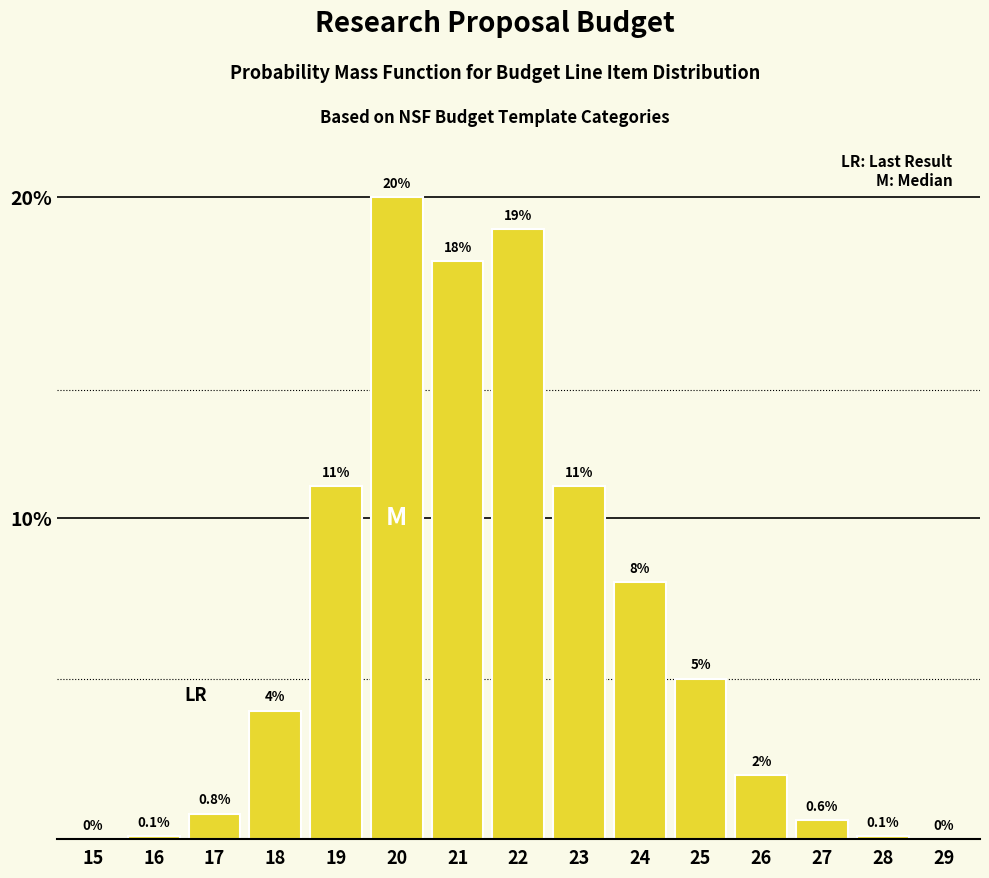

Reading left to right, extract all data points from this chart.

15=0.0	16=0.1	17=0.8	18=4.0	19=11.0	20=20.0	21=18.0	22=19.0	23=11.0	24=8.0	25=5.0	26=2.0	27=0.6	28=0.1	29=0.0